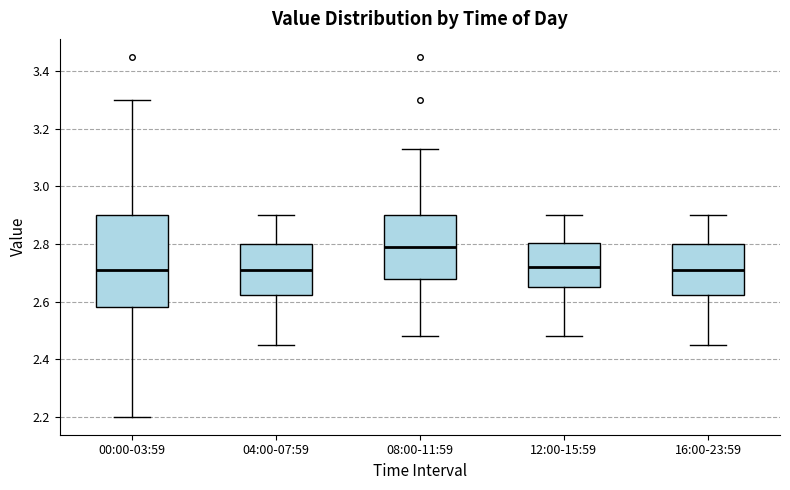

Reading left to right, transcribe this box plot: for each box, give where its median line is, the range the box spans, and where its two whiskers end, as read against the y-axis. The values are not printed on the chart, so give them approximately, as read against the axis.

00:00-03:59: median 2.72, box 2.58 to 2.90, whiskers 2.20 to 3.30
04:00-07:59: median 2.72, box 2.62 to 2.80, whiskers 2.46 to 2.90
08:00-11:59: median 2.80, box 2.68 to 2.90, whiskers 2.48 to 3.14
12:00-15:59: median 2.72, box 2.66 to 2.80, whiskers 2.48 to 2.90
16:00-23:59: median 2.72, box 2.62 to 2.80, whiskers 2.46 to 2.90